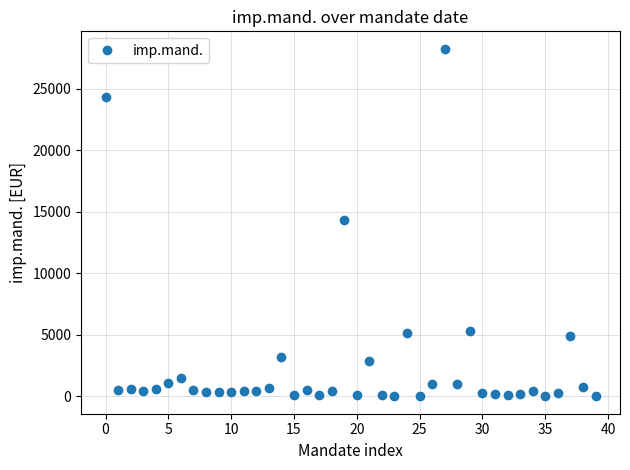

What is the maximum value shown in the chart?

28270.0